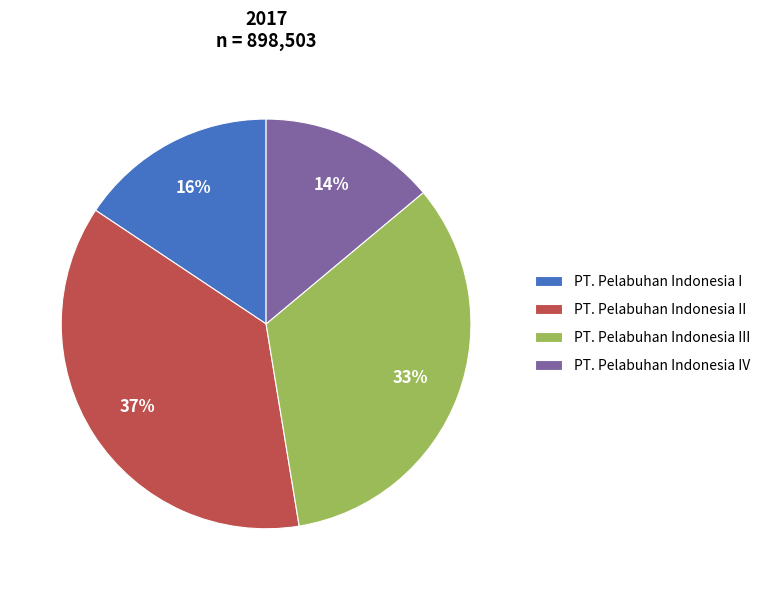

Between PT. Pelabuhan Indonesia II and PT. Pelabuhan Indonesia III, which is larger?

PT. Pelabuhan Indonesia II